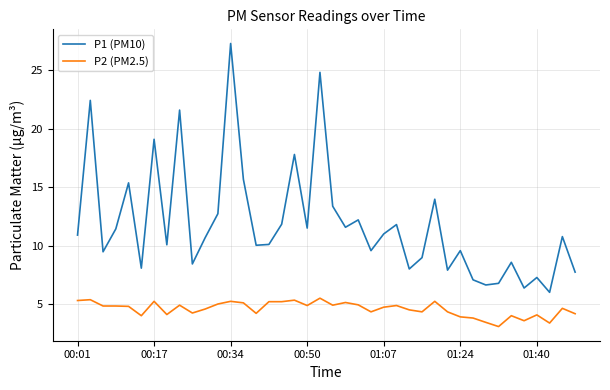

True or false: P1 (PM10) and P2 (PM2.5) cross at least once.

False